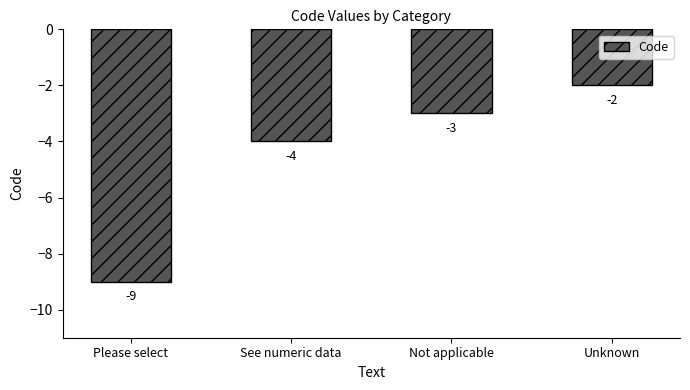

True or false: the data shows -3 at Not applicable.

True